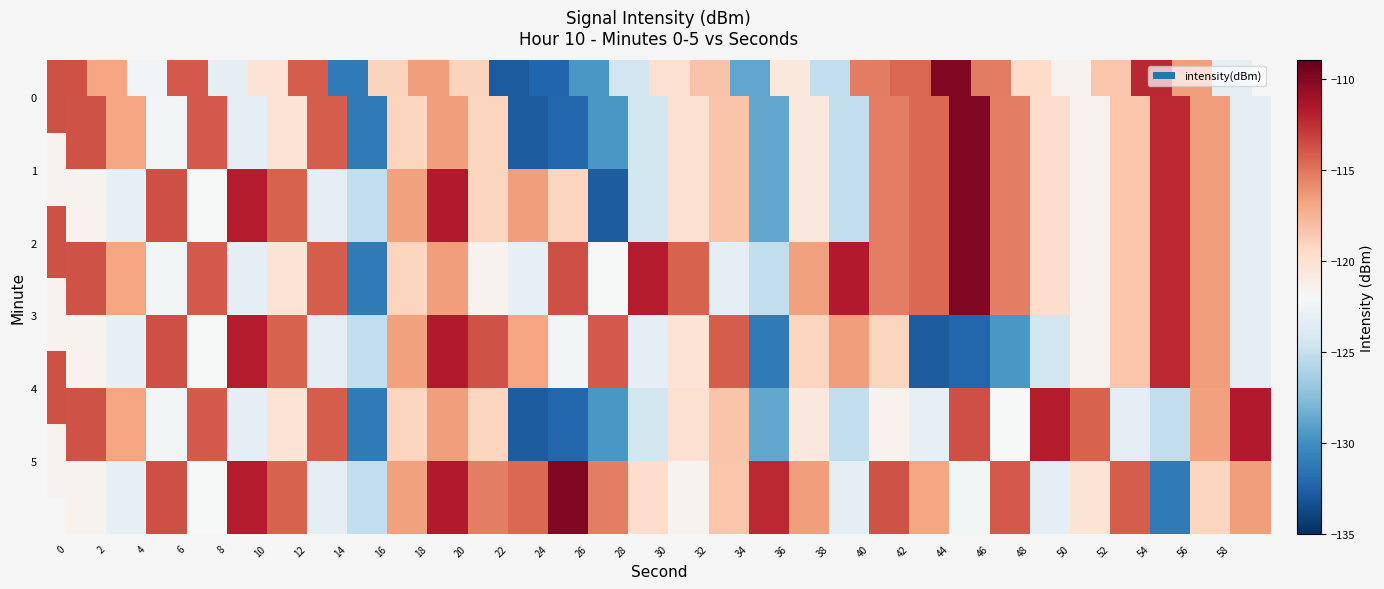

The 1 series shows -114.5 at 42. True or false?

True